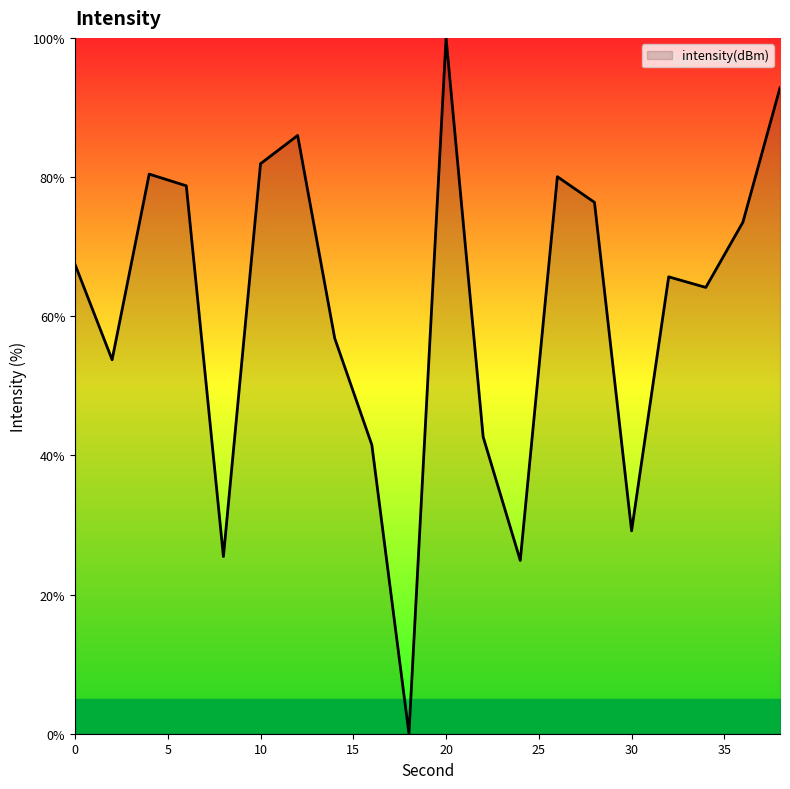

What is the greatest value displayed?

100.0